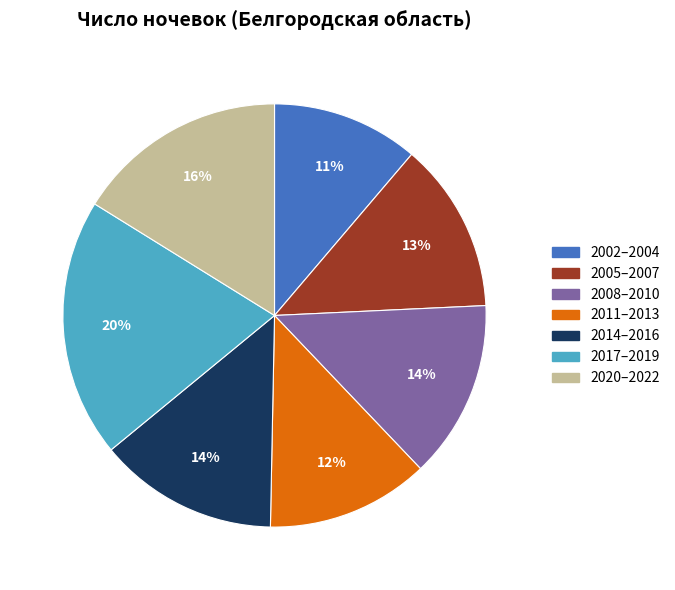

To the nearest percent, what is the average slice percentage?

14%